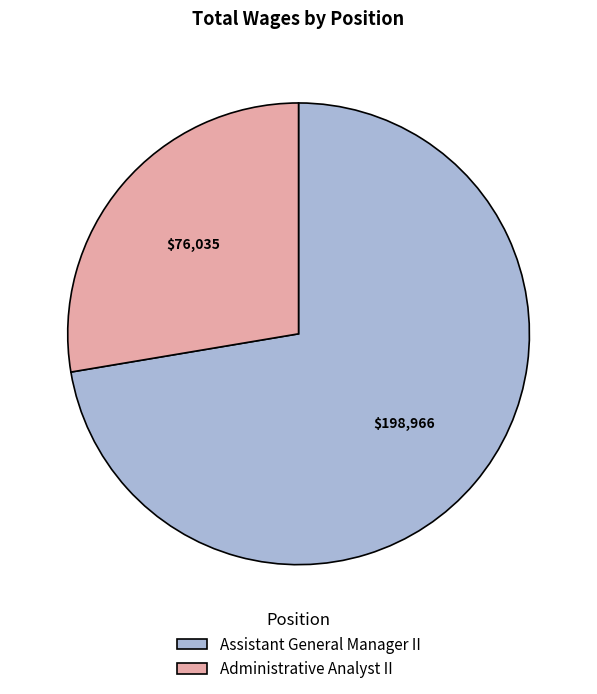

Between Assistant General Manager II and Administrative Analyst II, which is larger?

Assistant General Manager II